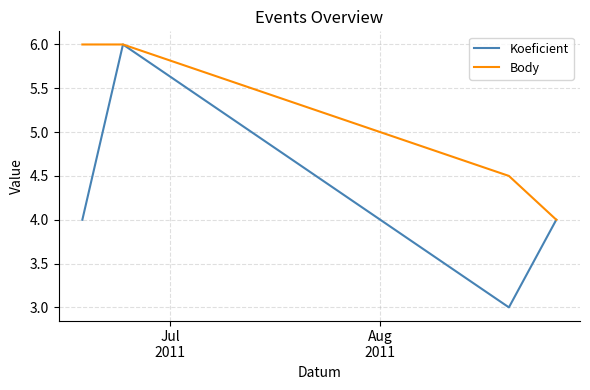

What is the smallest value displayed?

3.0